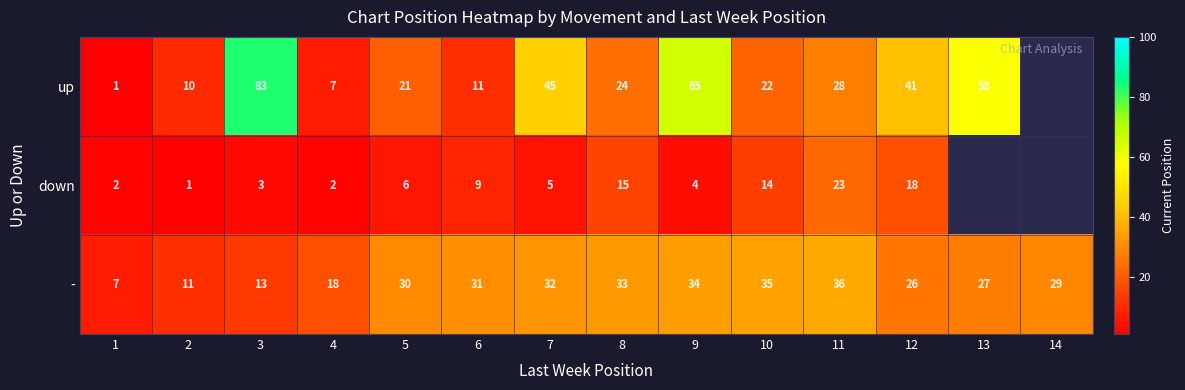

Is the value of up at 10 greater than the value of - at 14?

No